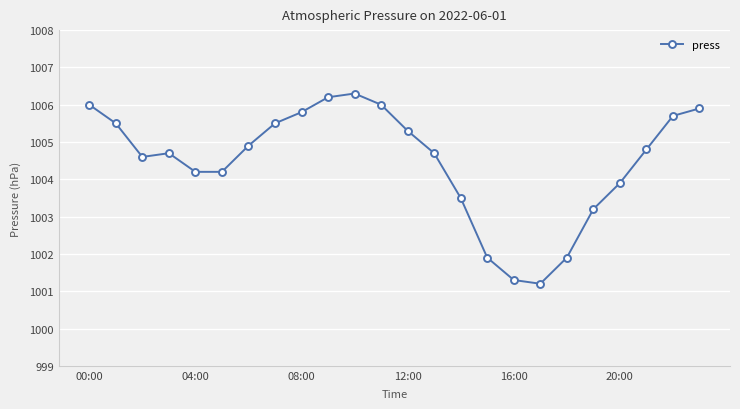

True or false: there are more than 0 points higher than both neighbors.

True